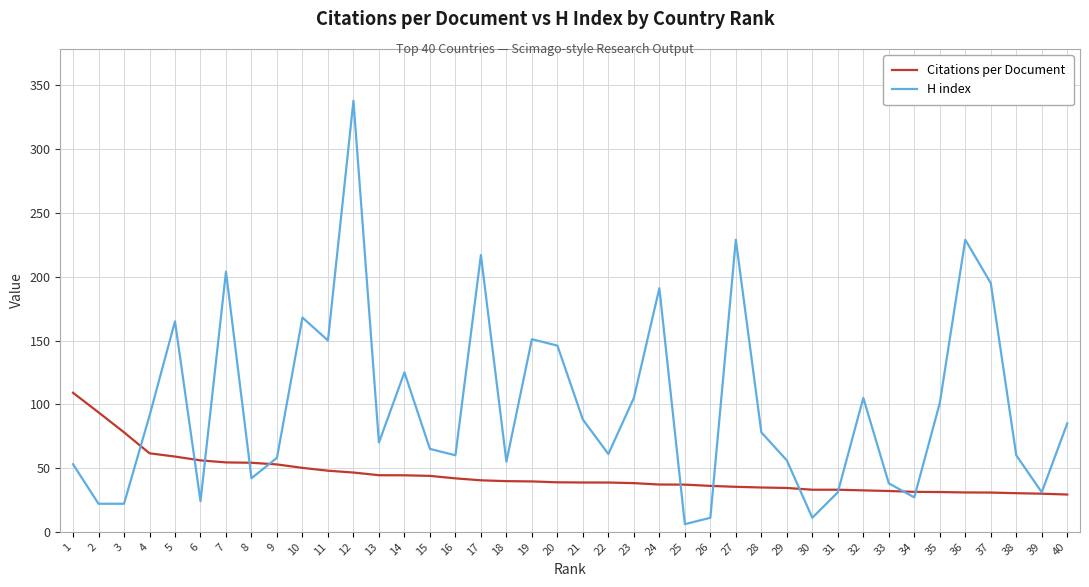

How many series are shown in this chart?

2